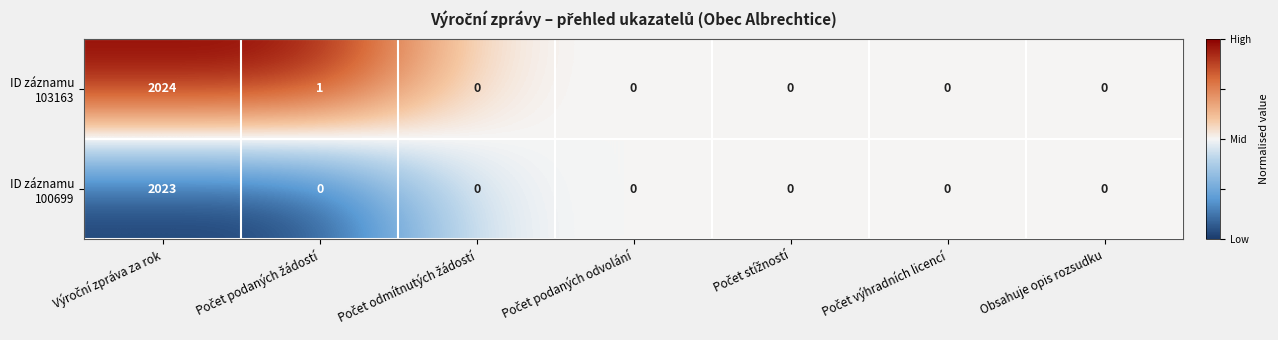

What is the greatest value displayed?

2024